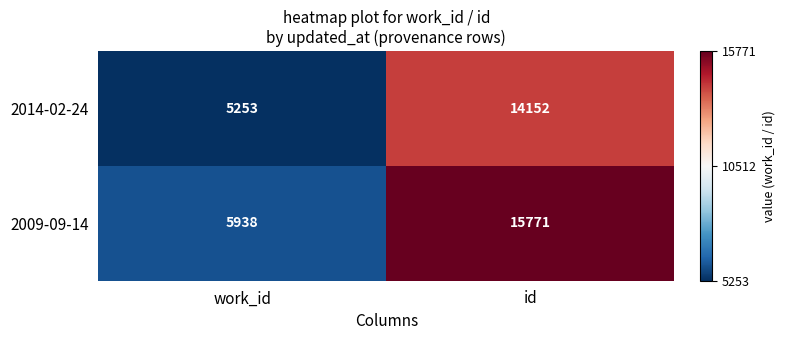

Reading left to right, what are all the values shown in this chart?

2014-02-24: 5253	14152
2009-09-14: 5938	15771